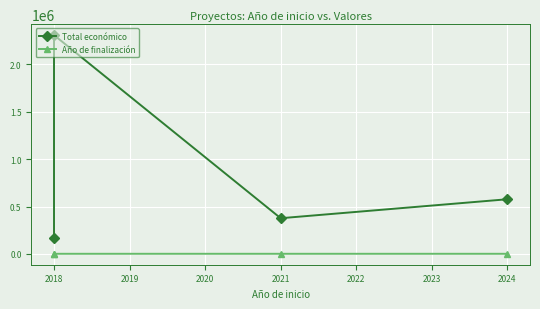

At how many categories does at least one series exceed 558498?

2